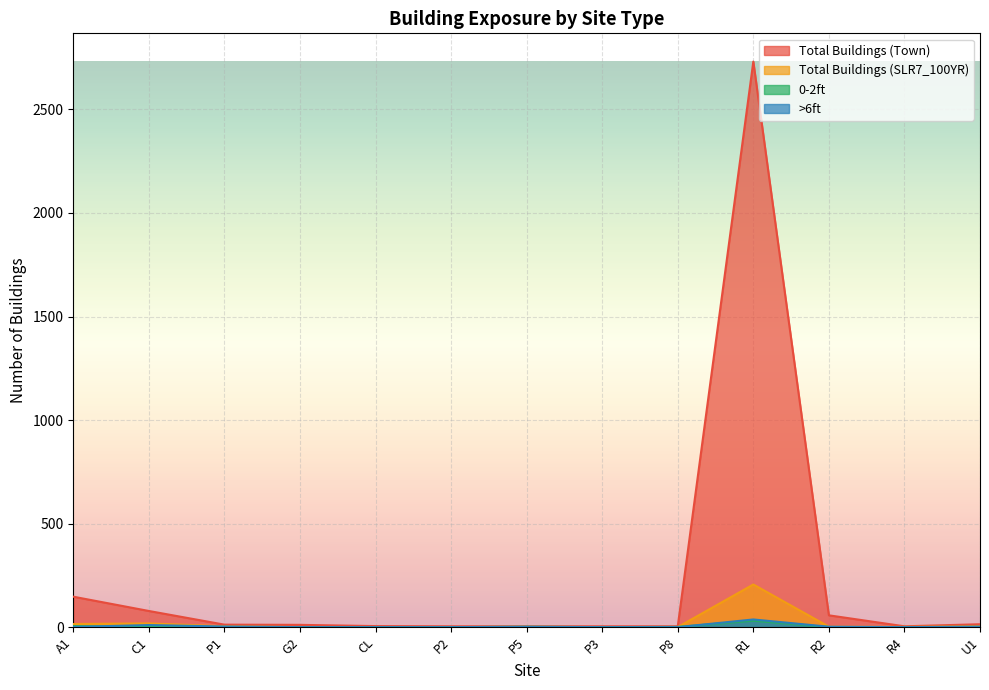

What is the label of the 4th point from the left?

G2